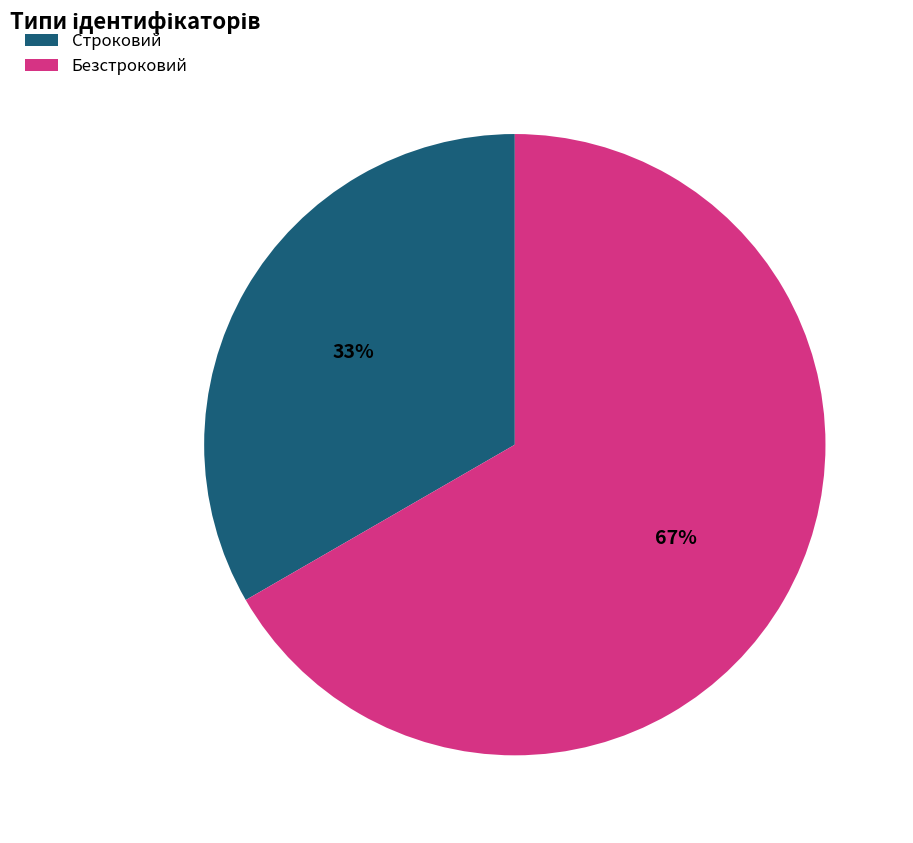

To the nearest percent, what is the average slice percentage?

50%